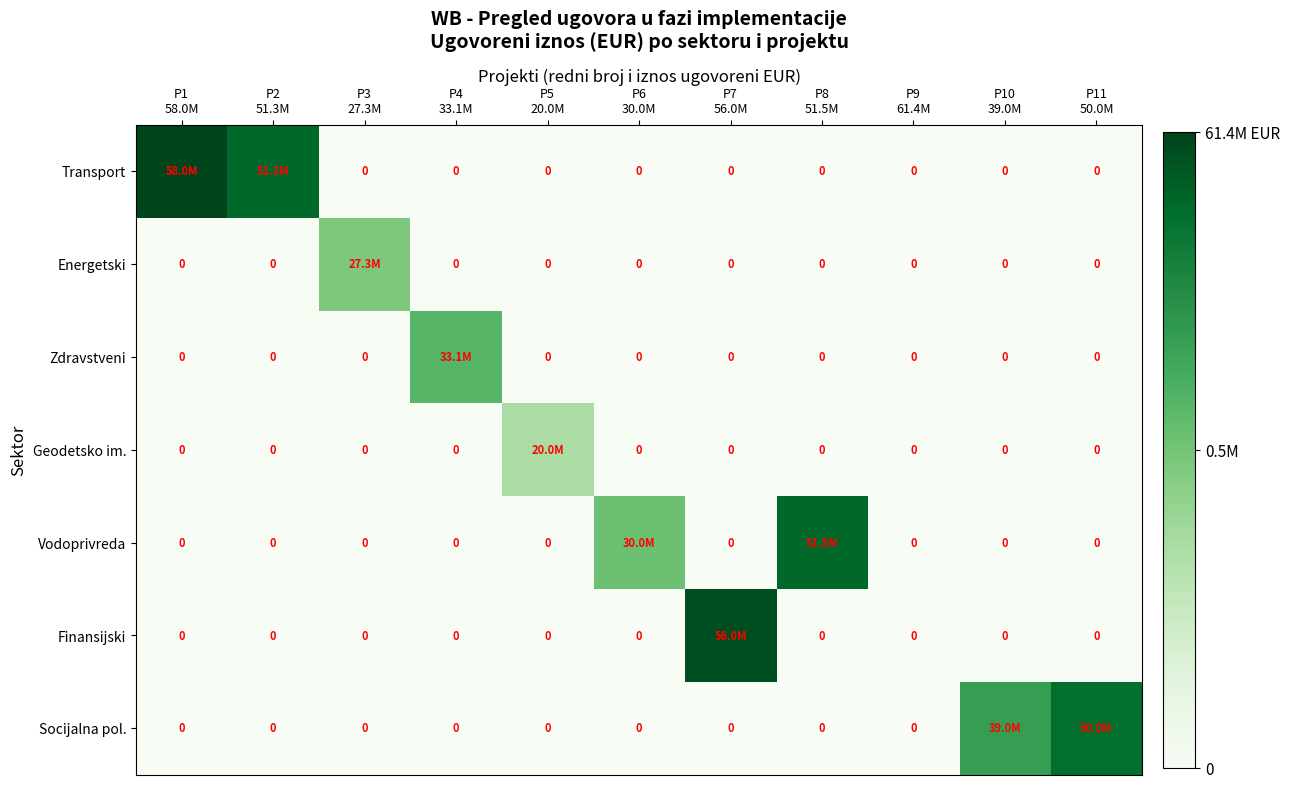

Is it true that Transport equals 0.6 at P11 50.0M?

False